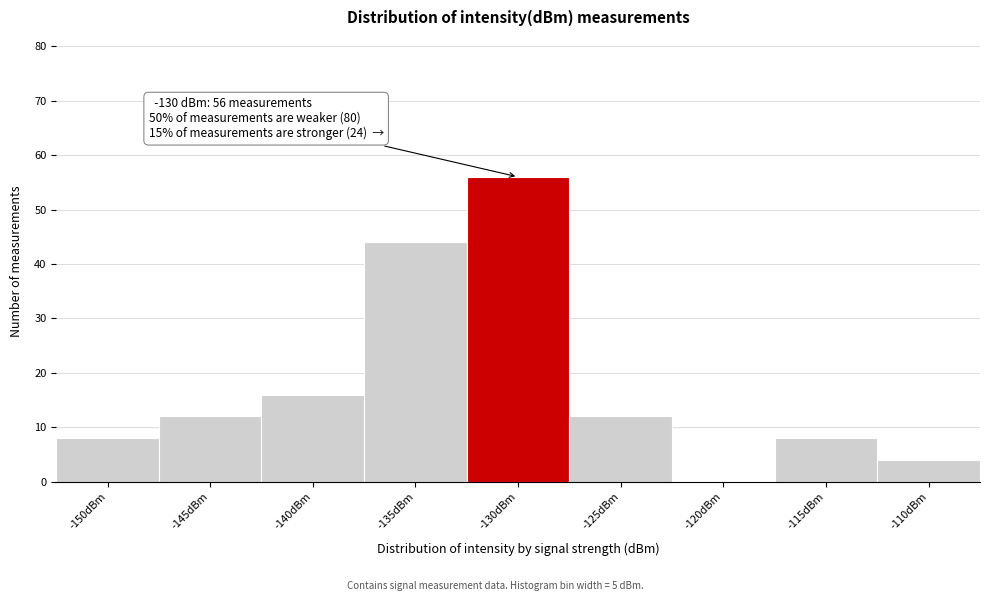

Reading left to right, list all the values displayed in this chart.

-150dBm=8	-145dBm=12	-140dBm=16	-135dBm=44	-130dBm=56	-125dBm=12	-120dBm=0	-115dBm=8	-110dBm=4